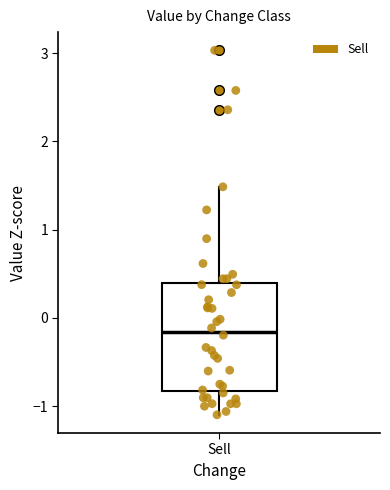

Where does the median line of the box for Sell sit on the y-axis? The values are not printed on the chart, so give them approximately, as read against the axis.

-0.2